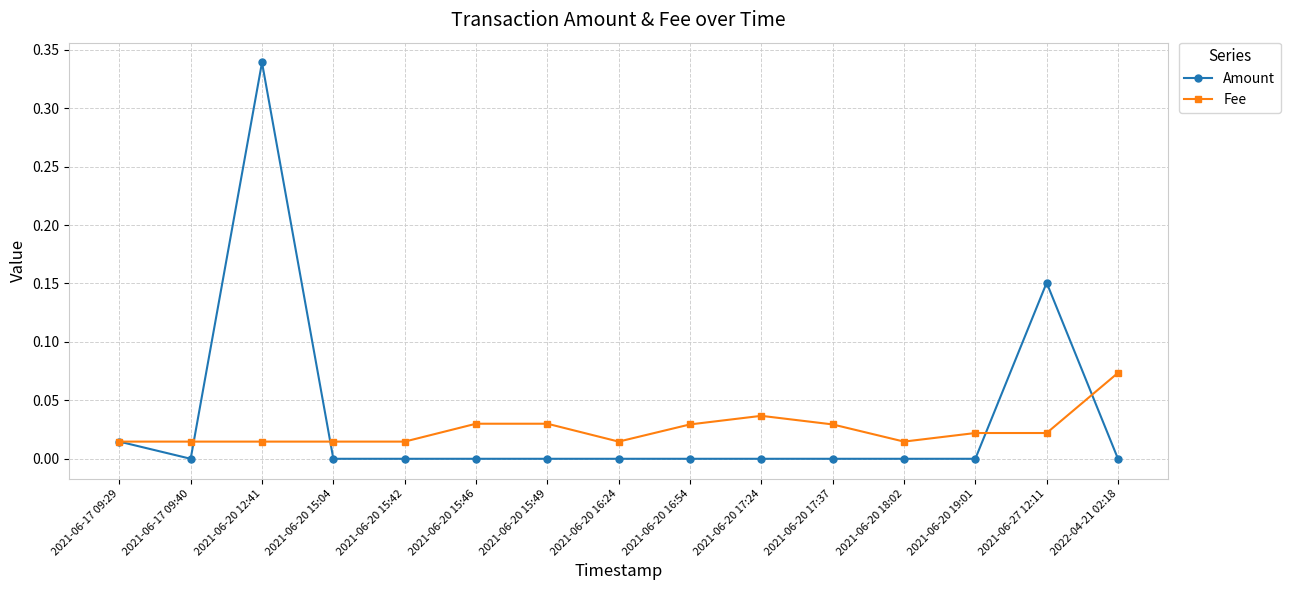

Which series changed the most between 2021-06-20 16:54 and 2021-06-27 12:11?

Amount